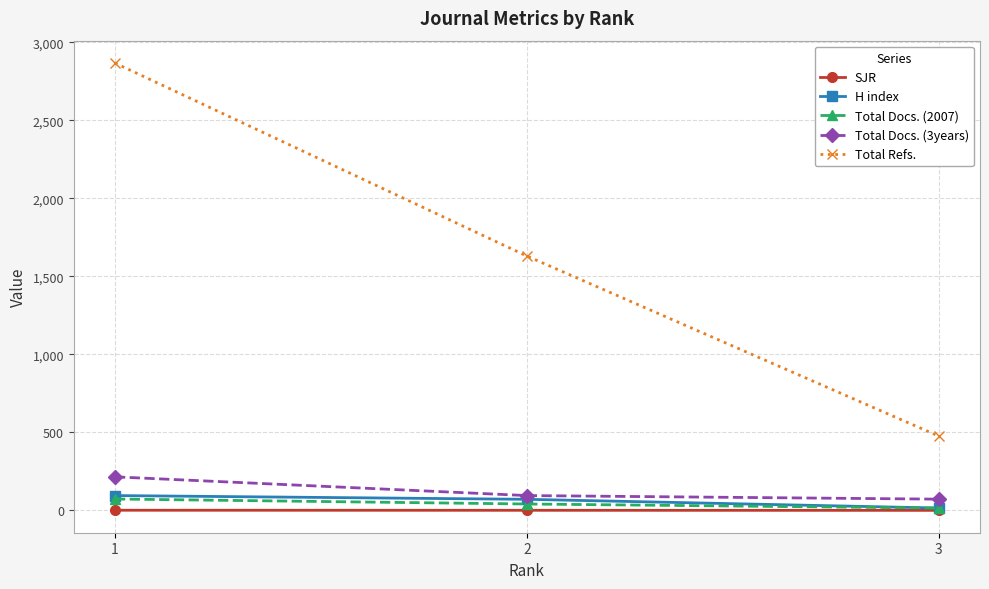

What is the total value across all series at 3?

578.2